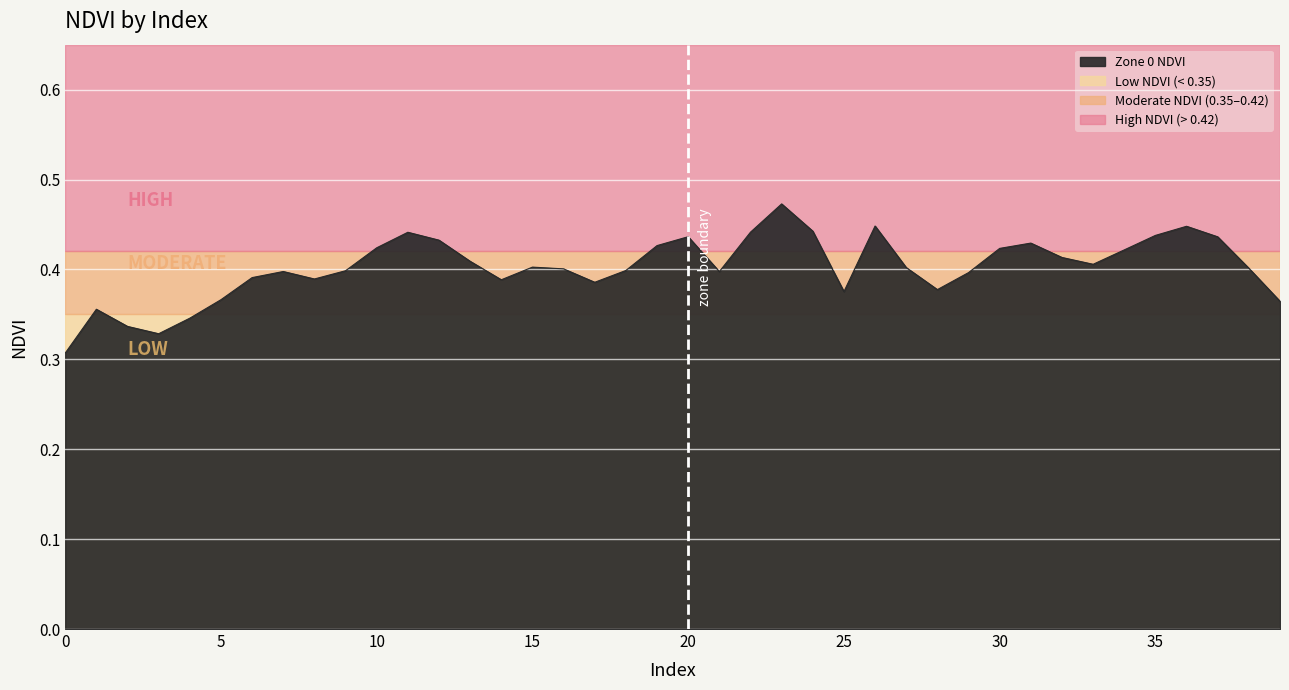

Reading left to right, what are all the values shown in this chart?

0.3	0.4	0.3	0.3	0.3	0.4	0.4	0.4	0.4	0.4	0.4	0.4	0.4	0.4	0.4	0.4	0.4	0.4	0.4	0.4	0.4	0.4	0.4	0.5	0.4	0.4	0.4	0.4	0.4	0.4	0.4	0.4	0.4	0.4	0.4	0.4	0.4	0.4	0.4	0.4